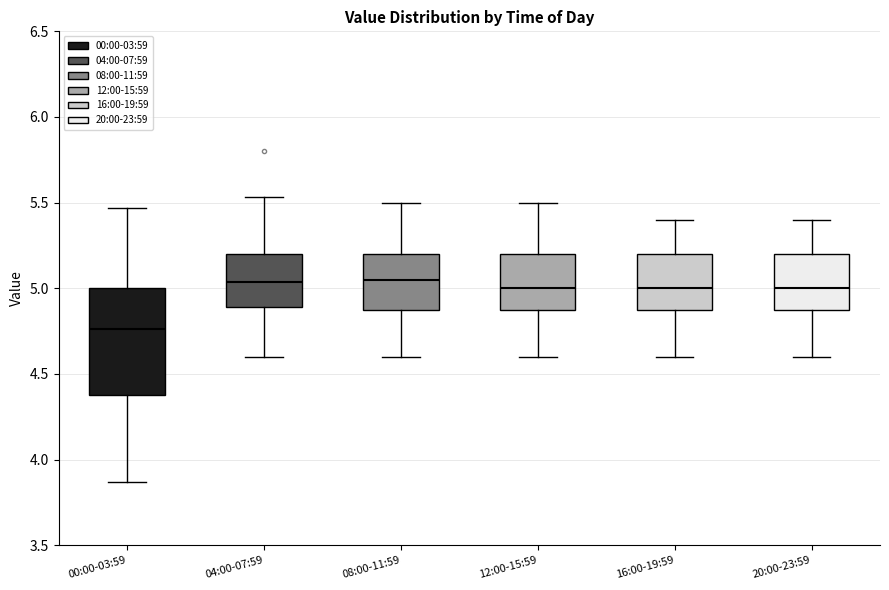

Which box's median line is the lowest?

00:00-03:59